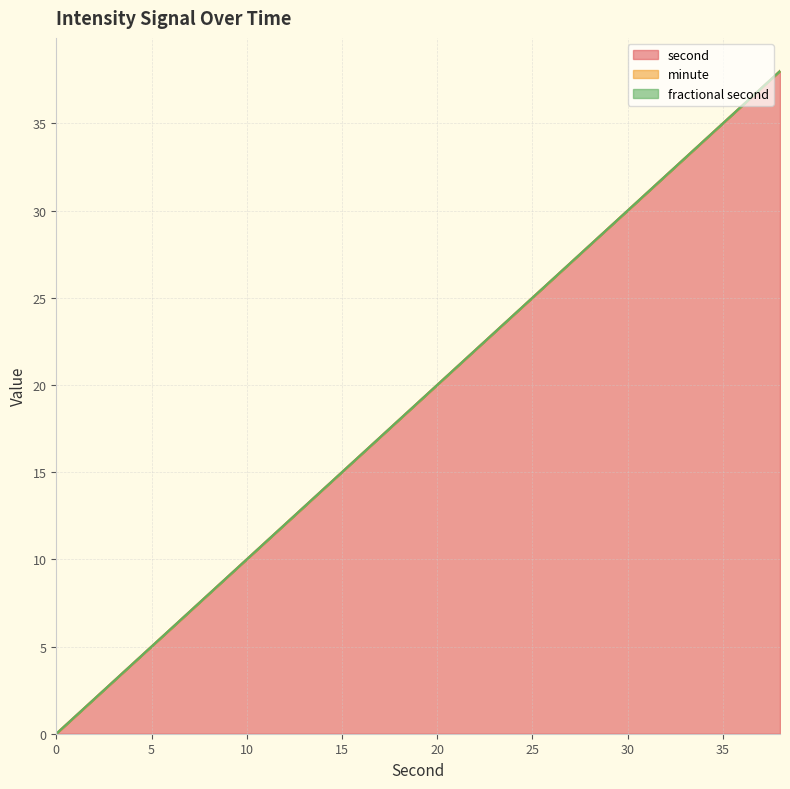

Reading left to right, transcribe all the data shown in this chart.

second: 0=0	2=2	4=4	6=6	8=8	10=10	12=12	14=14	16=16	18=18	20=20	22=22	24=24	26=26	28=28	30=30	32=32	34=34	36=36	38=38
minute: 0=0	2=0	4=0	6=0	8=0	10=0	12=0	14=0	16=0	18=0	20=0	22=0	24=0	26=0	28=0	30=0	32=0	34=0	36=0	38=0
fractional second: 0=0	2=0	4=0	6=0	8=0	10=0	12=0	14=0	16=0	18=0	20=0	22=0	24=0	26=0	28=0	30=0	32=0	34=0	36=0	38=0